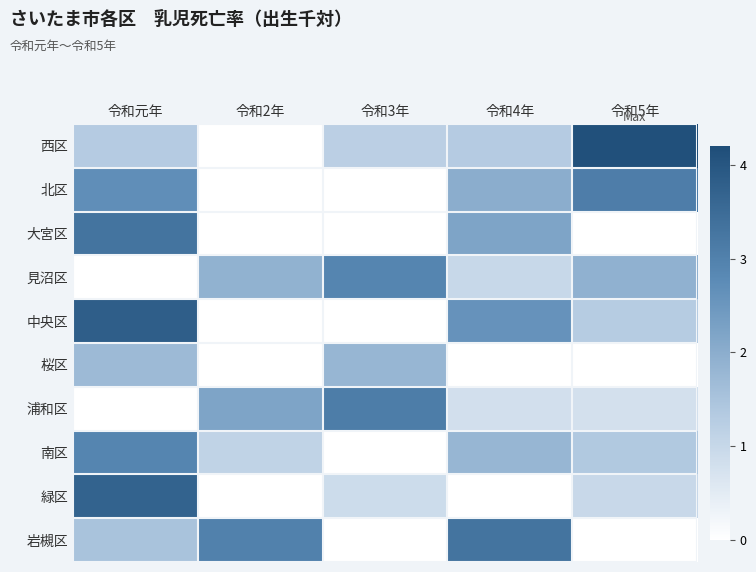

At which category is the sum across all series the highest?

令和元年